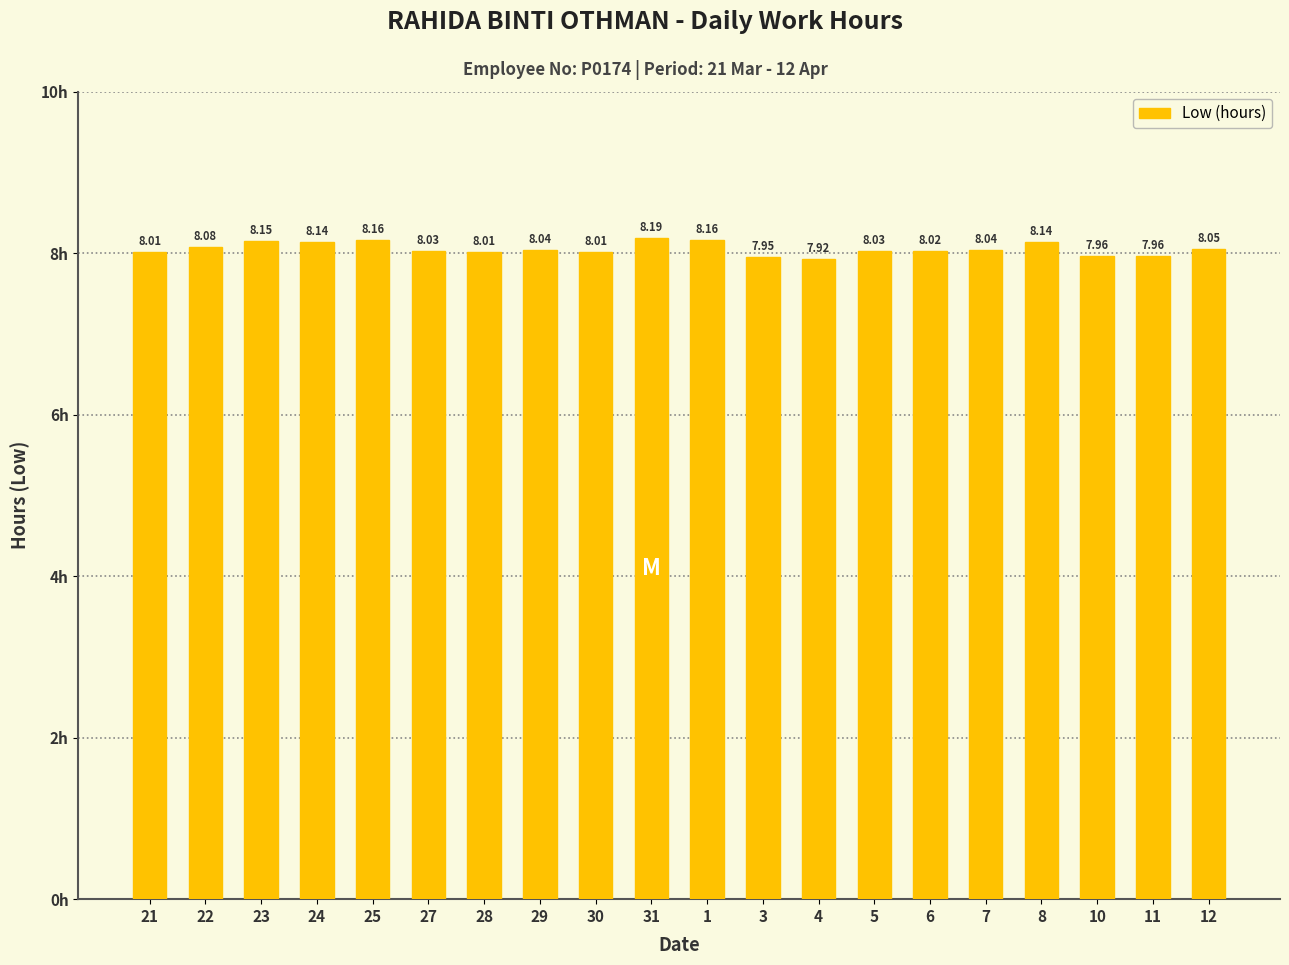

What is the label of the 20th bar from the right?

21